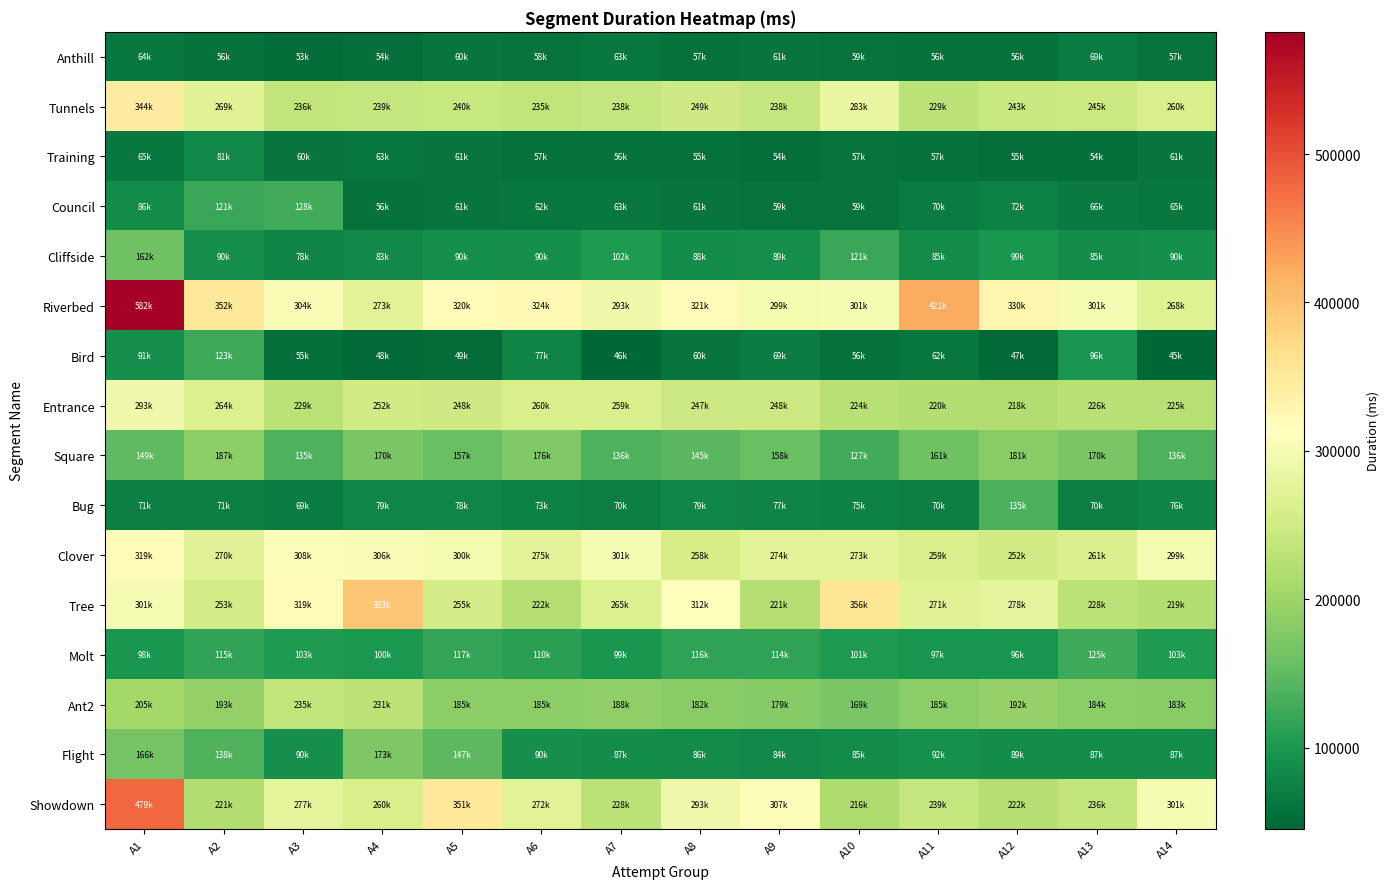

Reading left to right, what are all the values shown in this chart?

Anthill: A1=64105	A2=56476	A3=53070	A4=54956	A5=60111	A6=58716	A7=63368	A8=57468	A9=61489	A10=59148	A11=56445	A12=56828	A13=69579	A14=57708
Tunnels: A1=344215	A2=269678	A3=236127	A4=239264	A5=240591	A6=235495	A7=238779	A8=249839	A9=238224	A10=283027	A11=229873	A12=243104	A13=245405	A14=260526
Training: A1=65147	A2=81999	A3=60475	A4=63804	A5=61226	A6=57030	A7=56940	A8=55890	A9=54577	A10=57761	A11=57404	A12=55321	A13=54716	A14=61008
Council: A1=86521	A2=121988	A3=128471	A4=56044	A5=61419	A6=62220	A7=63755	A8=61014	A9=59302	A10=59581	A11=70124	A12=72844	A13=66718	A14=65269
Cliffside: A1=162261	A2=90329	A3=78622	A4=83615	A5=90651	A6=90826	A7=102858	A8=88314	A9=89886	A10=121345	A11=85722	A12=99594	A13=85367	A14=90346
Riverbed: A1=582313	A2=352521	A3=304713	A4=273773	A5=320908	A6=324074	A7=293563	A8=321146	A9=299036	A10=301578	A11=421383	A12=330024	A13=301578	A14=268510
Bird: A1=91001	A2=123016	A3=55388	A4=48861	A5=49915	A6=77003	A7=46369	A8=60717	A9=69744	A10=56294	A11=62732	A12=47565	A13=96707	A14=45083
Entrance: A1=293119	A2=264512	A3=229345	A4=252511	A5=248847	A6=260870	A7=259206	A8=247518	A9=248266	A10=224451	A11=220914	A12=218576	A13=226934	A14=225308
Square: A1=149540	A2=187521	A3=135478	A4=170901	A5=157859	A6=176412	A7=136534	A8=145603	A9=158005	A10=127207	A11=161353	A12=181763	A13=170314	A14=136388
Bug: A1=71435	A2=71968	A3=69867	A4=79819	A5=78717	A6=73480	A7=70776	A8=79775	A9=77661	A10=75885	A11=70294	A12=135095	A13=70928	A14=76727
Clover: A1=319685	A2=270607	A3=308442	A4=306138	A5=300204	A6=275759	A7=301990	A8=258202	A9=274859	A10=273150	A11=259767	A12=252733	A13=261564	A14=299051
Tree: A1=301724	A2=253359	A3=319403	A4=393982	A5=255903	A6=222175	A7=265196	A8=312596	A9=221855	A10=356710	A11=271624	A12=278397	A13=228815	A14=219720
Molt: A1=98920	A2=115783	A3=103821	A4=100378	A5=117499	A6=110267	A7=99279	A8=116062	A9=114551	A10=101832	A11=97241	A12=96122	A13=125521	A14=103800
Ant2: A1=205971	A2=193060	A3=235900	A4=231470	A5=185232	A6=185638	A7=188850	A8=182109	A9=179475	A10=169028	A11=185392	A12=192514	A13=184019	A14=183170
Flight: A1=166517	A2=138103	A3=90617	A4=173987	A5=147664	A6=90602	A7=87914	A8=86666	A9=84830	A10=85162	A11=92624	A12=89015	A13=87359	A14=87178
Showdown: A1=479343	A2=221313	A3=277505	A4=260130	A5=351831	A6=272781	A7=228432	A8=293644	A9=307609	A10=216353	A11=239768	A12=222896	A13=236569	A14=301675